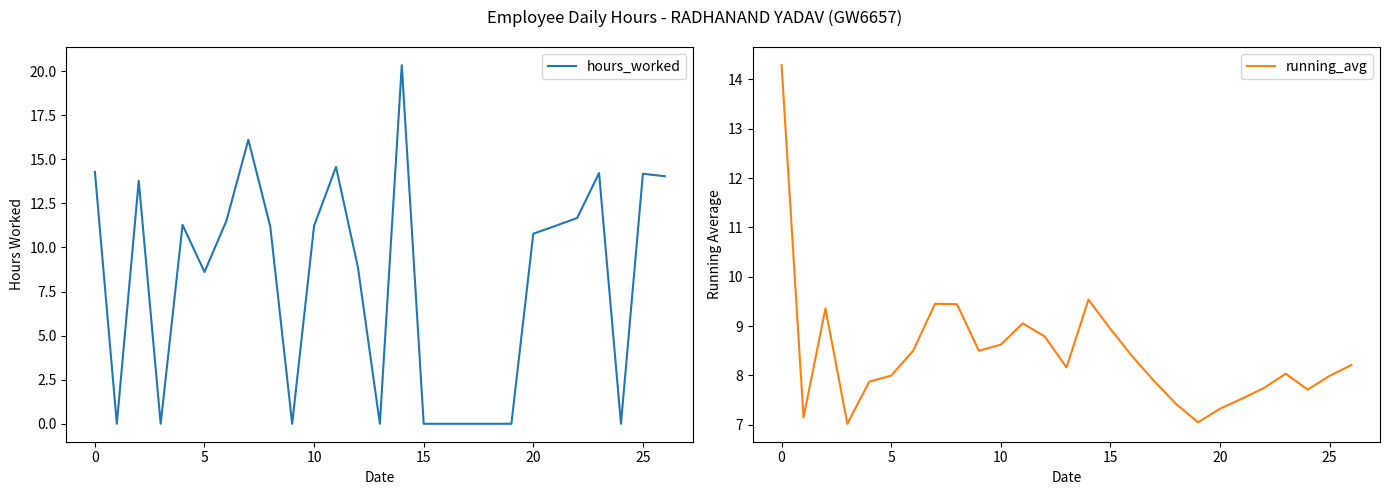

List the series in order of their overall mean, highest first.

running_avg, hours_worked